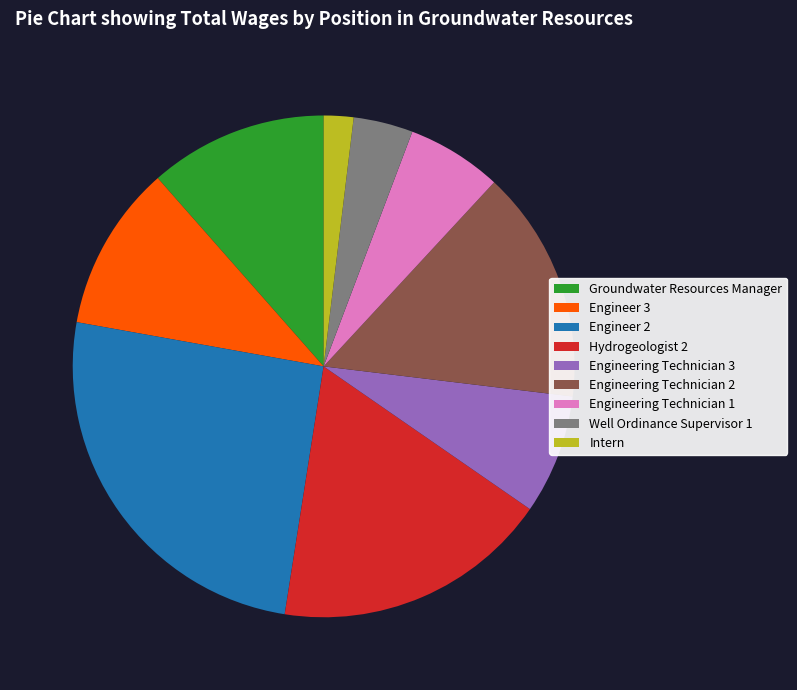

Is it true that Hydrogeologist 2 is 24% of the pie?

False